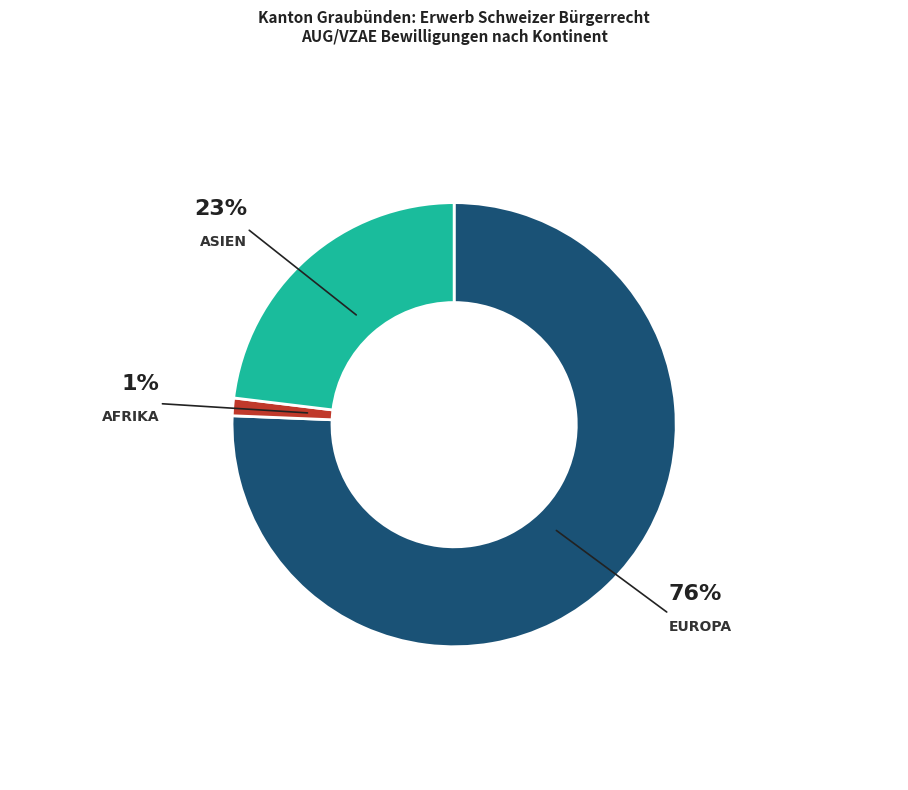

Which has a higher value, Amerika or Europa?

Europa